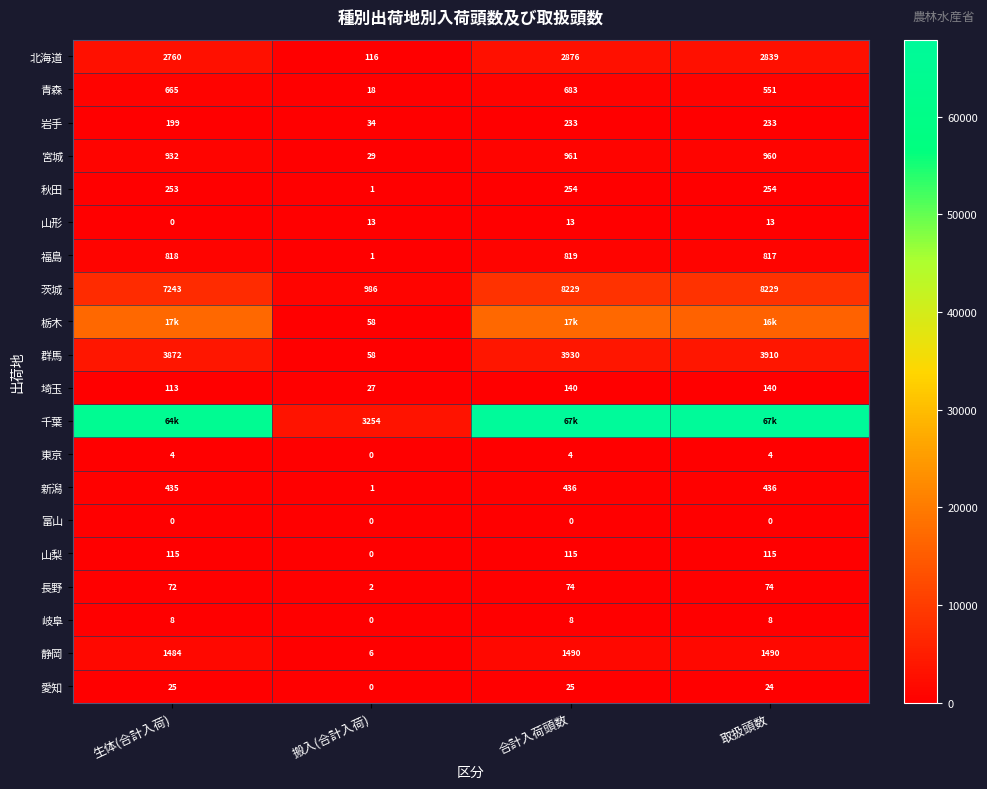

How many data points in 茨城 are less than 8229?

2